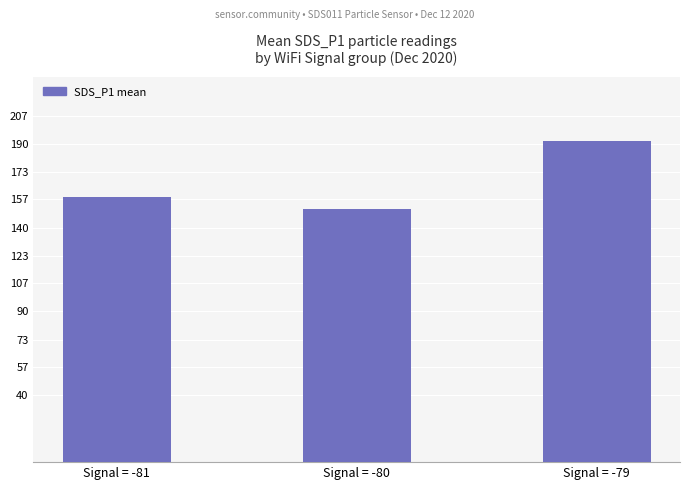

At which label is the value closest to 171?

Signal = -81